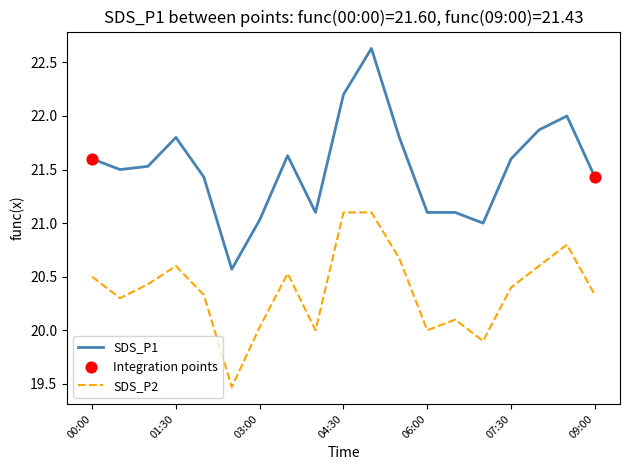

True or false: SDS_P2 and SDS_P1 cross at least once.

False